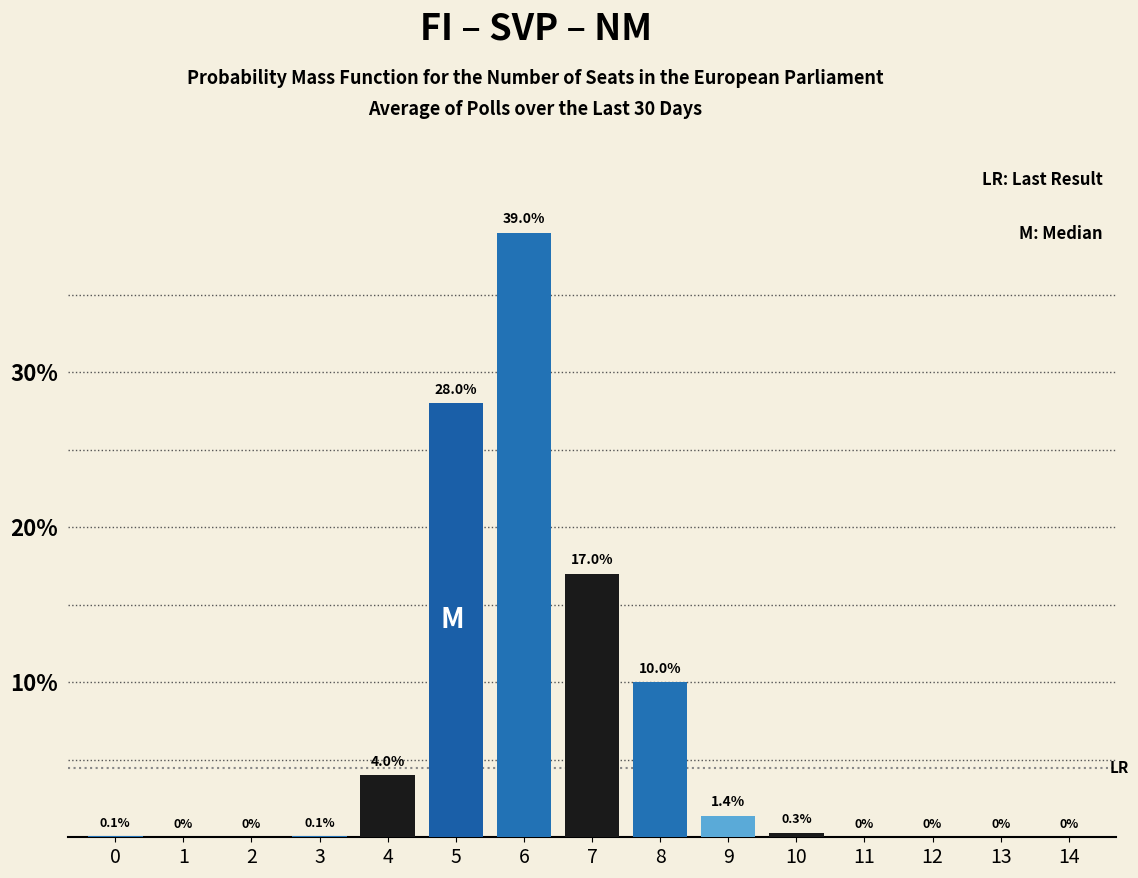

Reading right to left, list all the values displayed in this chart.

14=0.0	13=0.0	12=0.0	11=0.0	10=0.3	9=1.4	8=10.0	7=17.0	6=39.0	5=28.0	4=4.0	3=0.1	2=0.0	1=0.0	0=0.1